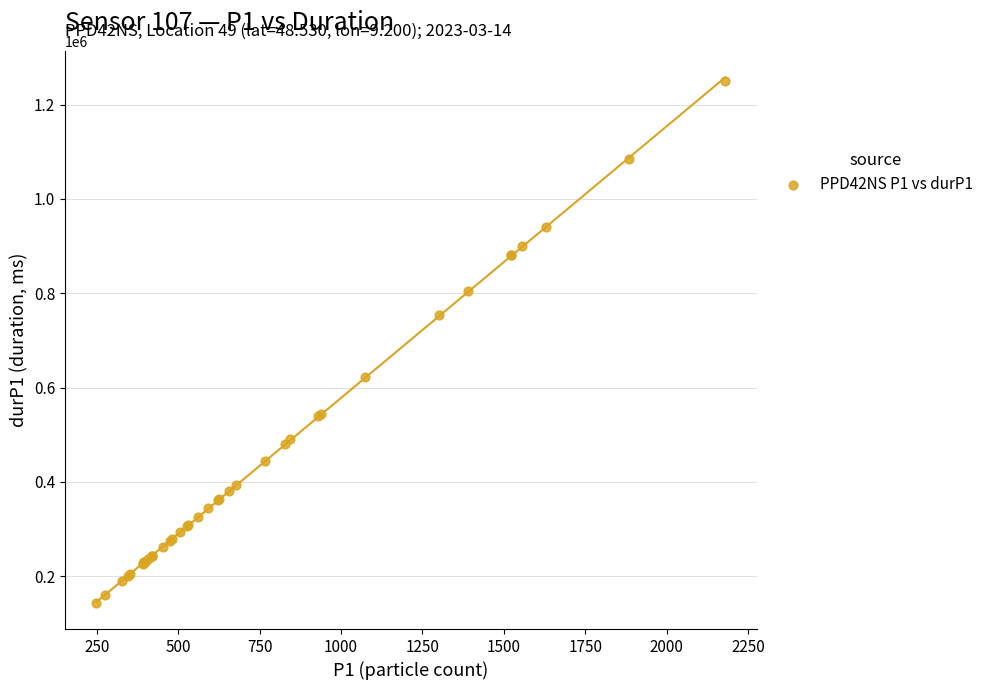

What Y value in the scatter plot is closest to 696387?

753165